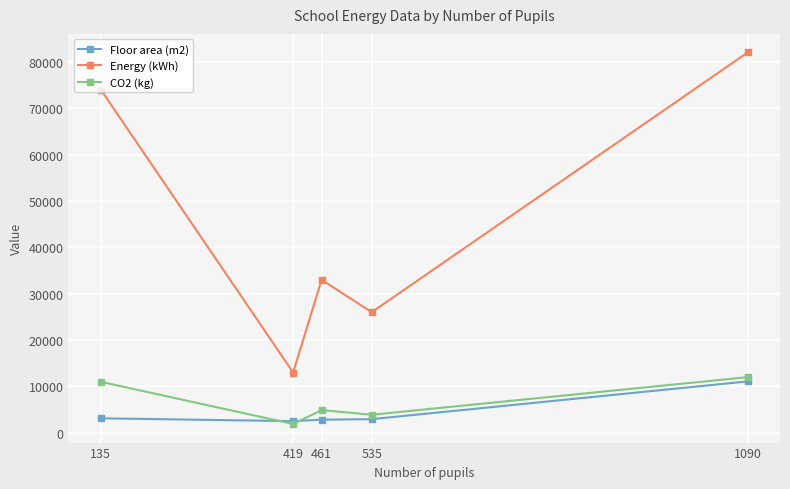

True or false: CO2 (kg) and Energy (kWh) intersect in this chart.

False